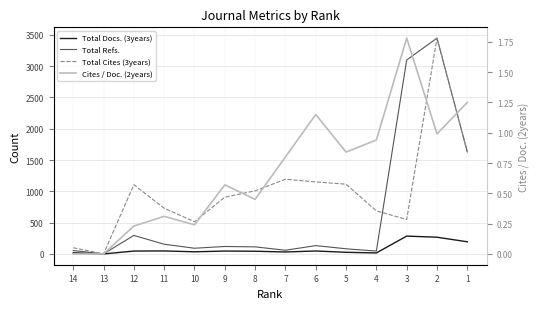

True or false: Total Refs. has more than 0 interior local peaks.

True